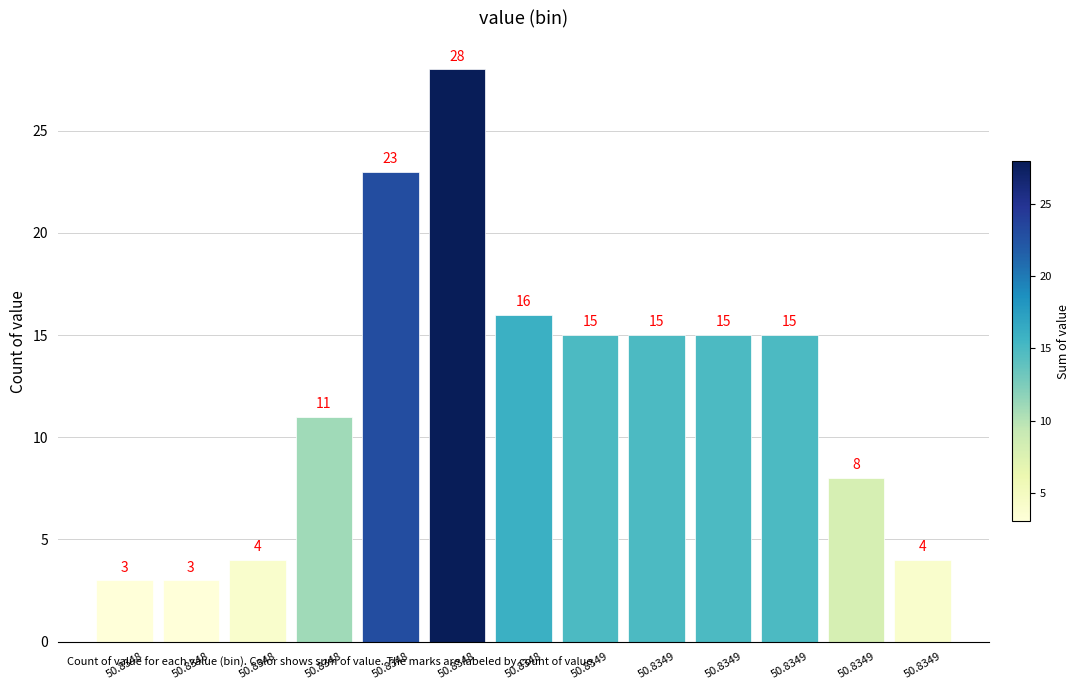

Does the chart contain any negative values?

No